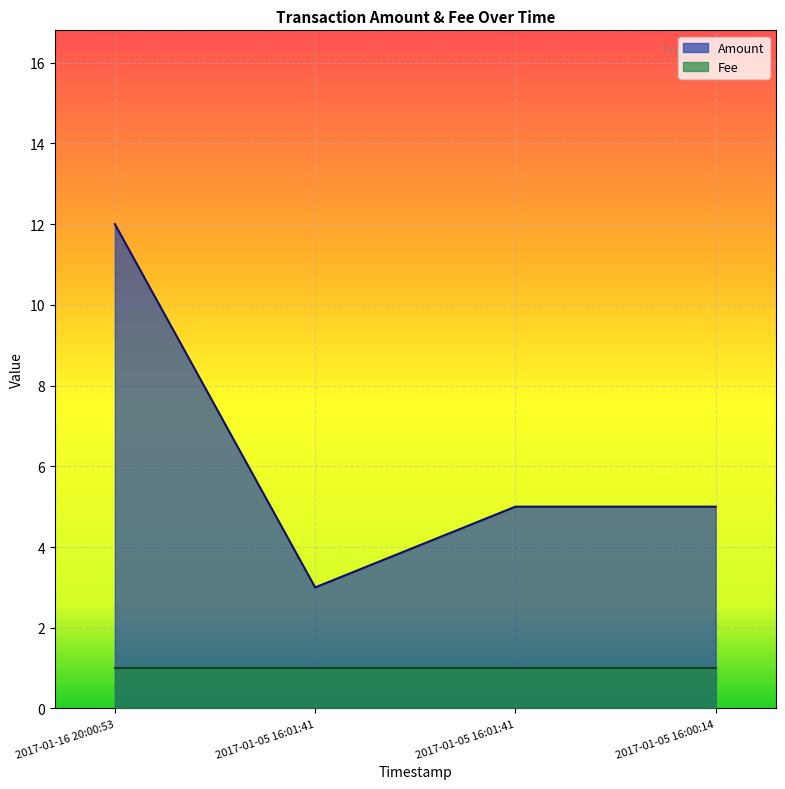

How many points are lower than both their immediate neighbors (excluding endpoints)?

1